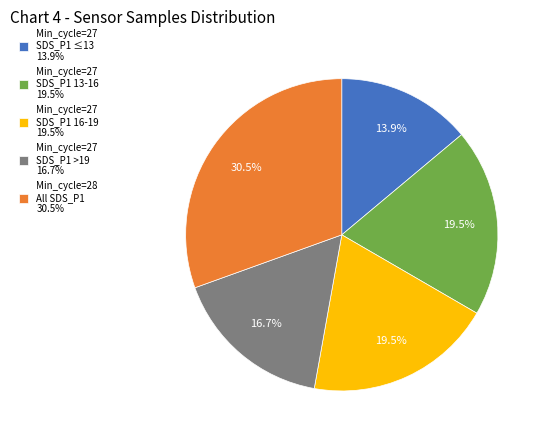

Does any single category account for the majority?

No